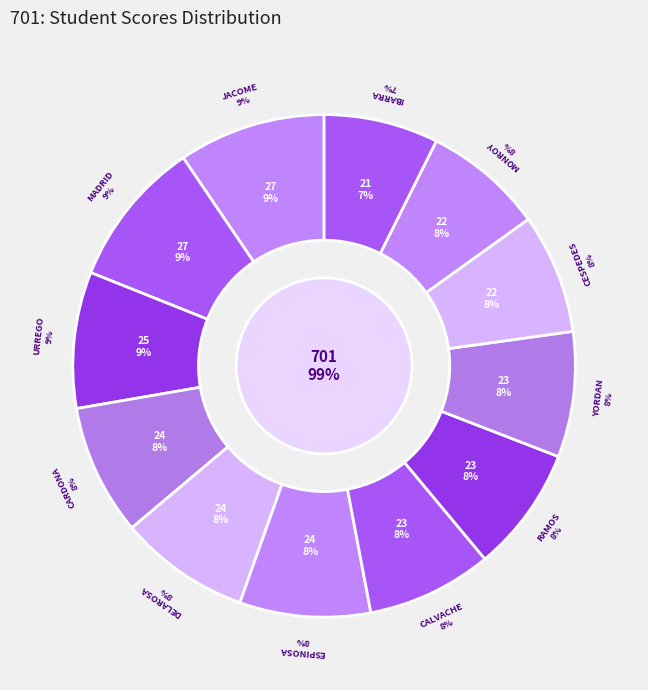

How many slices are in this pie chart?

12